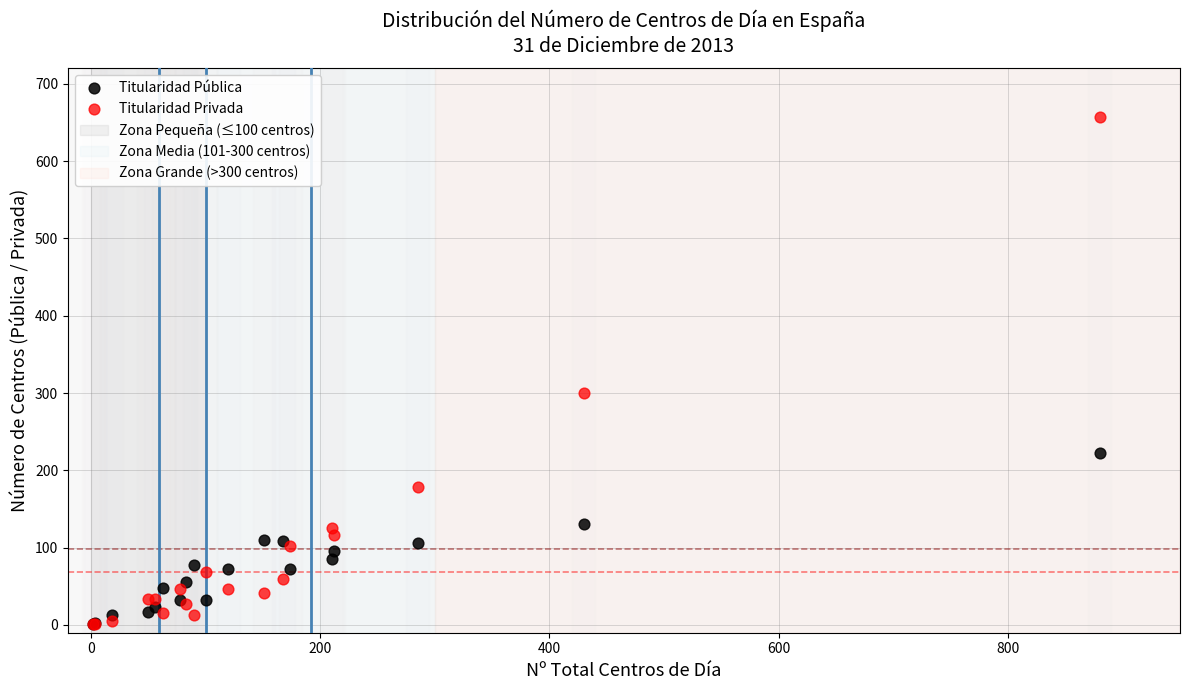

Across all series, what Y value is closest to 329?

300